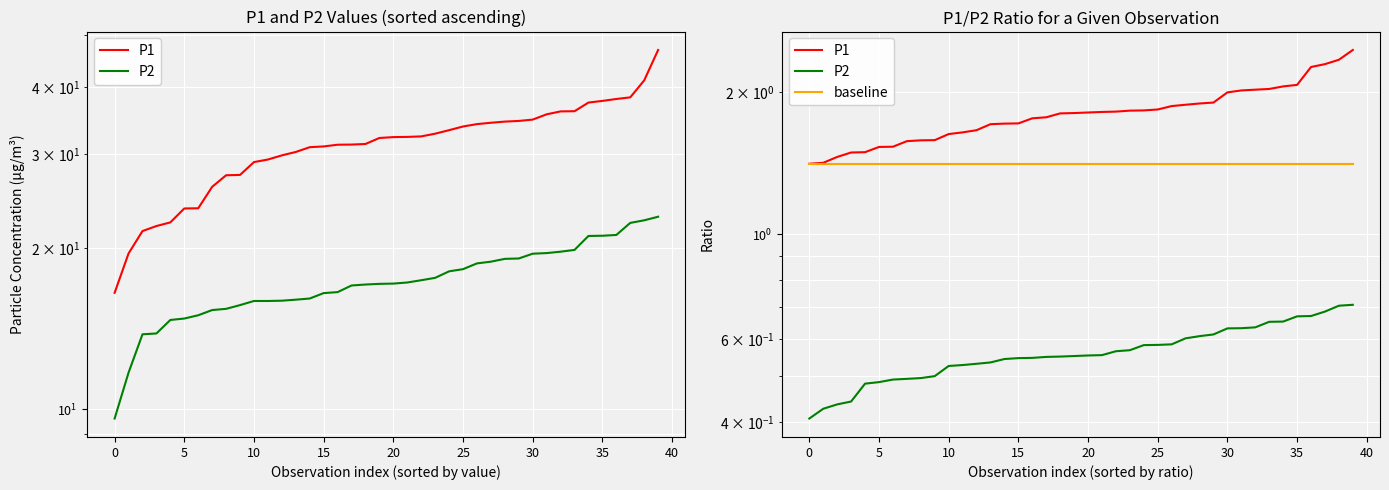

Which series changed the most between 40 and 18?

P1